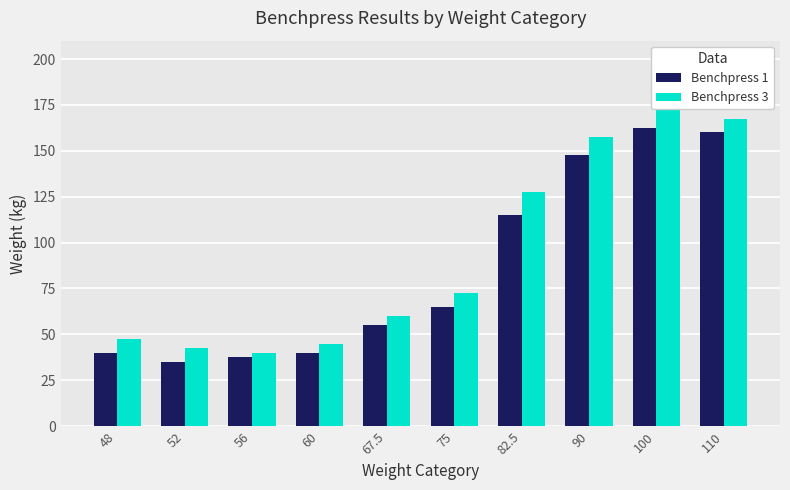

Between 75 and 110, which is larger?

110